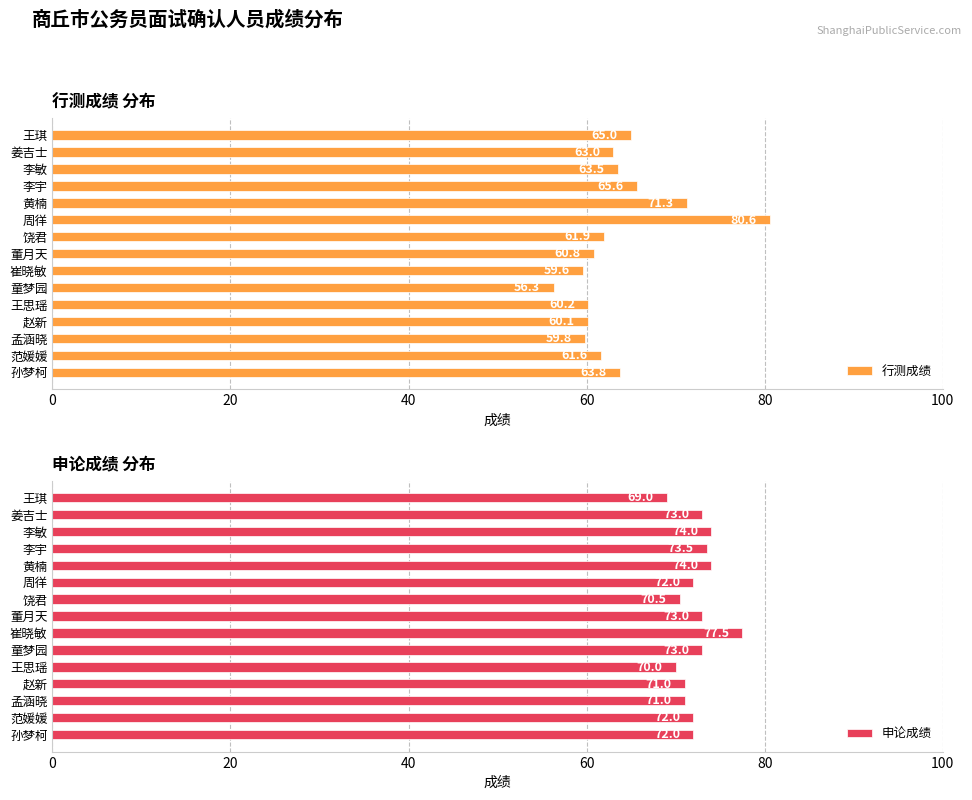

Which series has the largest total across all categories?

申论成绩